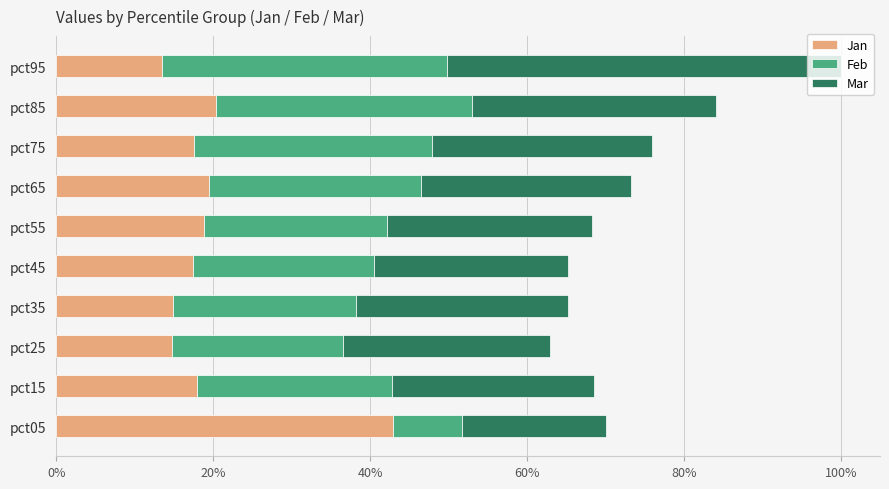

What is the difference between the second highest and second lowest values in the Jan series?

0.1